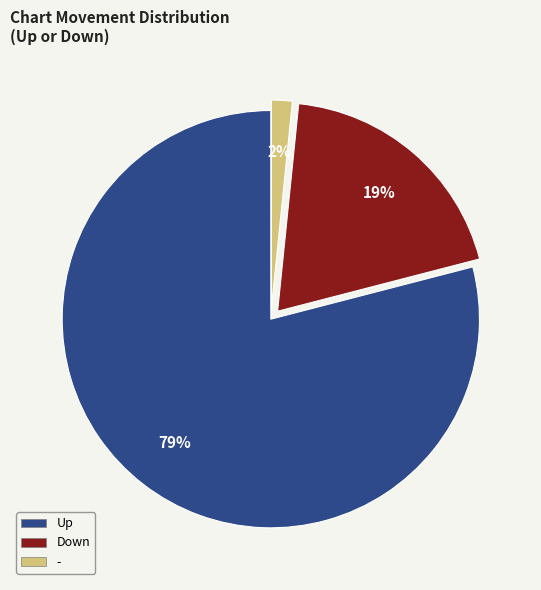

Is there a majority slice in this chart?

Yes